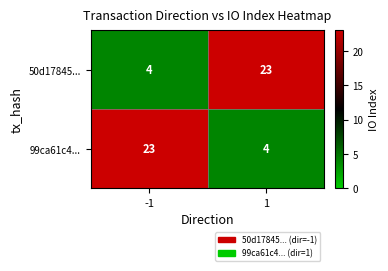

What is the difference between the maximum and minimum values in the 99ca61c4... series?

19